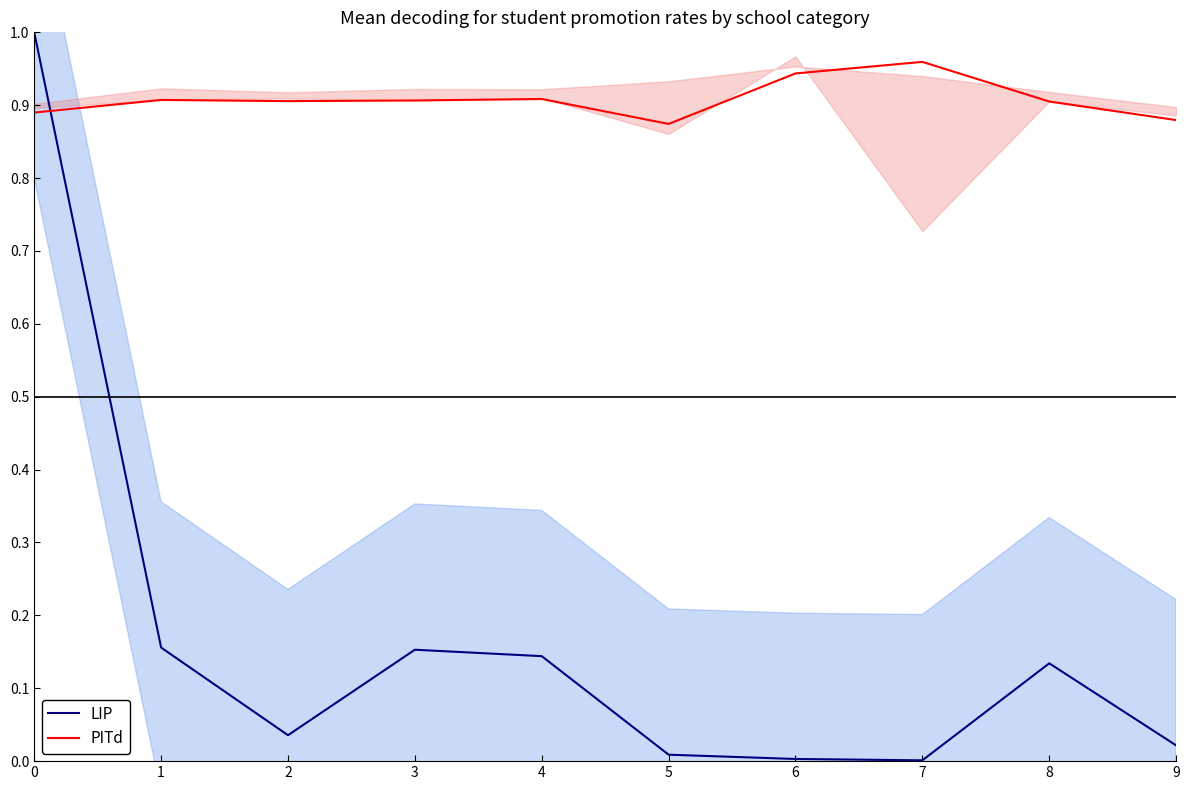

Reading left to right, transcribe all the data shown in this chart.

LIP: 0=1.0	1=0.2	2=0.0	3=0.2	4=0.1	5=0.0	6=0.0	7=0.0	8=0.1	9=0.0
PITd: 0=0.9	1=0.9	2=0.9	3=0.9	4=0.9	5=0.9	6=0.9	7=1.0	8=0.9	9=0.9